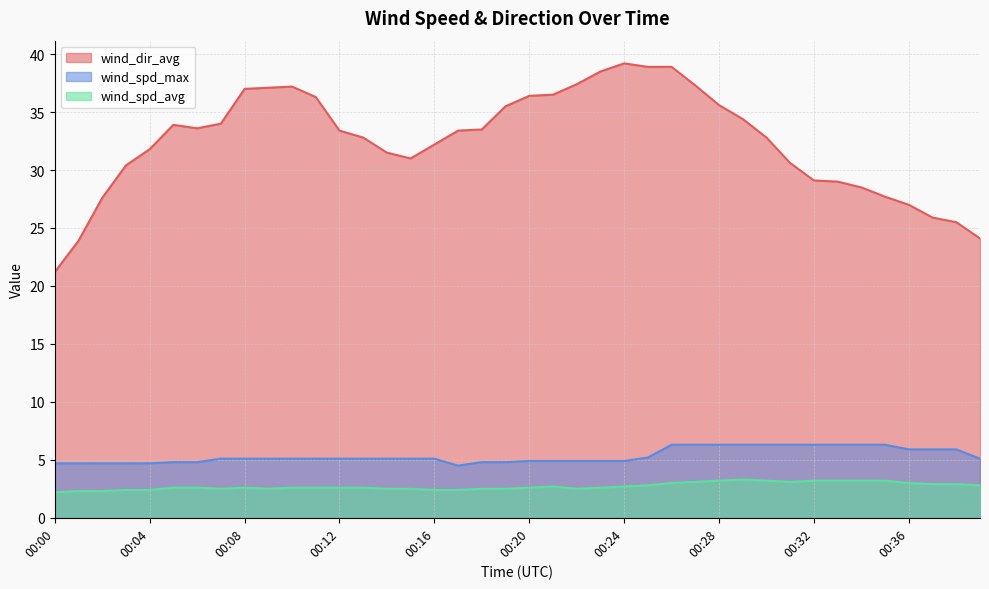

At which category does wind_dir_avg reach its first local peak?

00:05